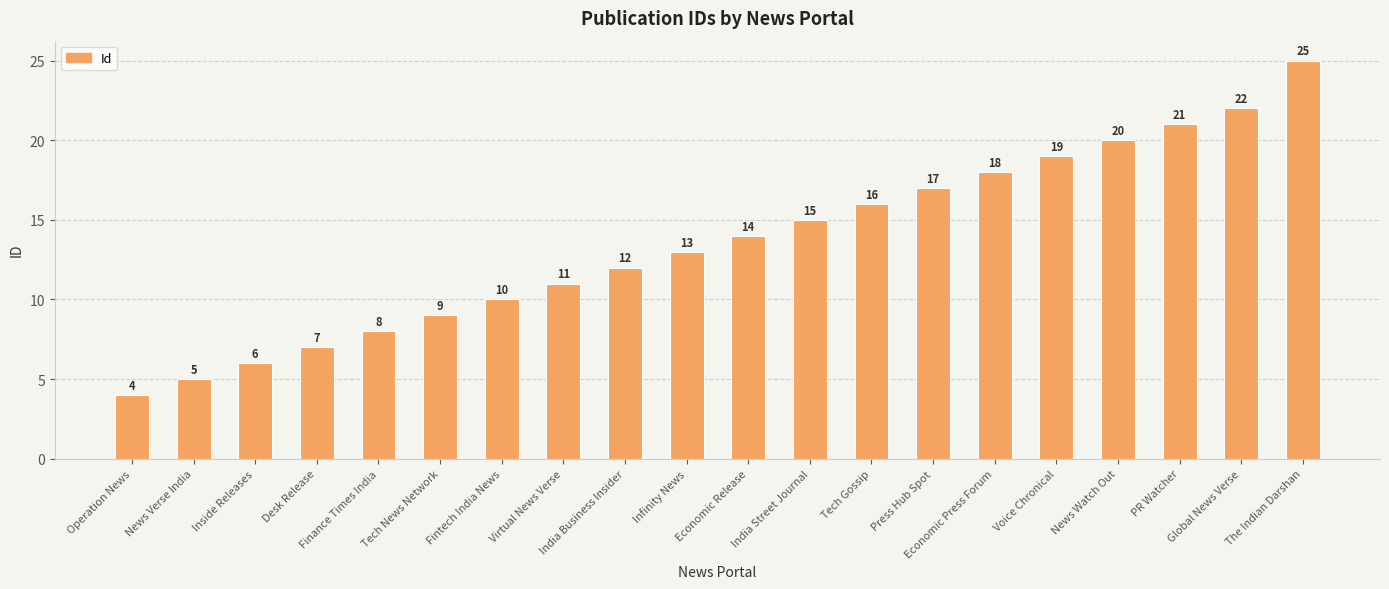

What is the difference between the values at India Business Insider and Economic Press Forum?

6